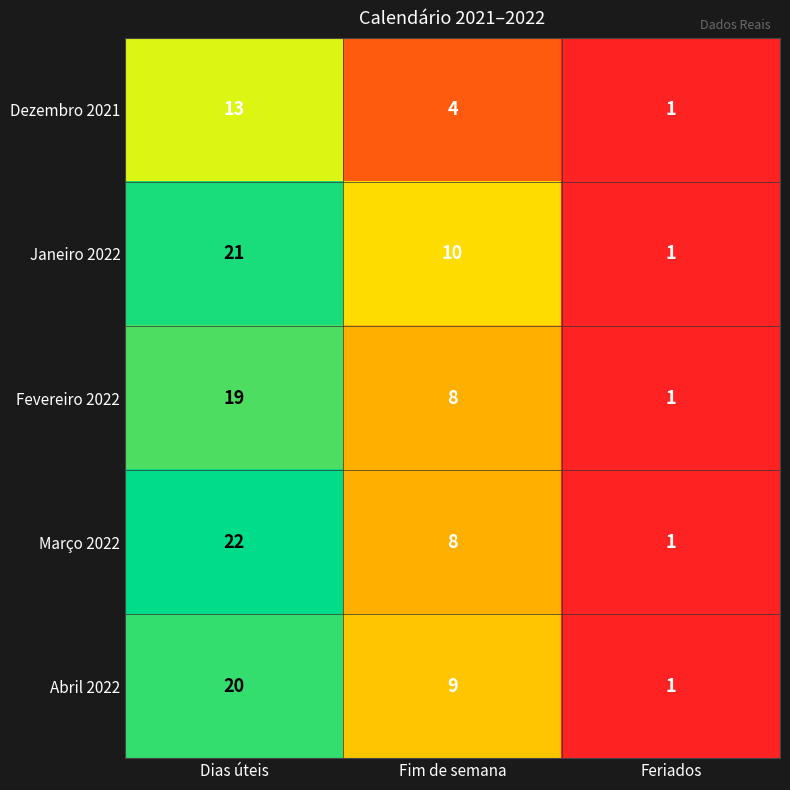

How many distinct data groups are displayed?

5